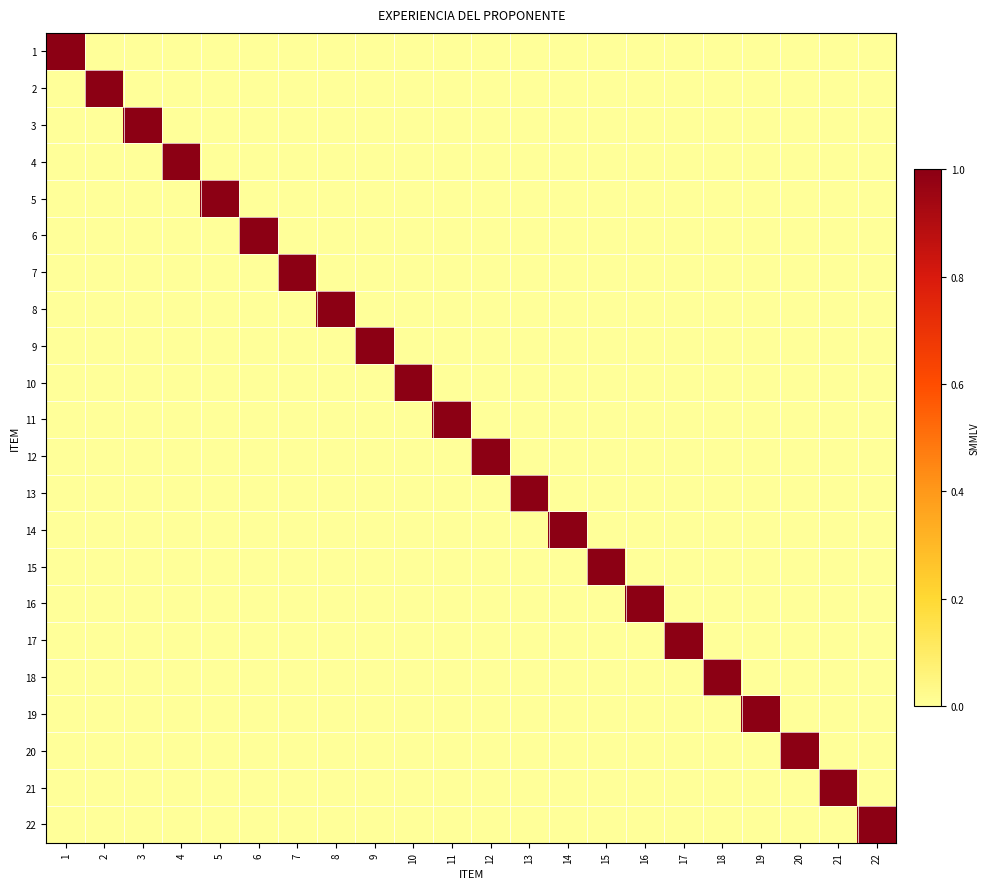

At which category is the sum across all series the highest?

1